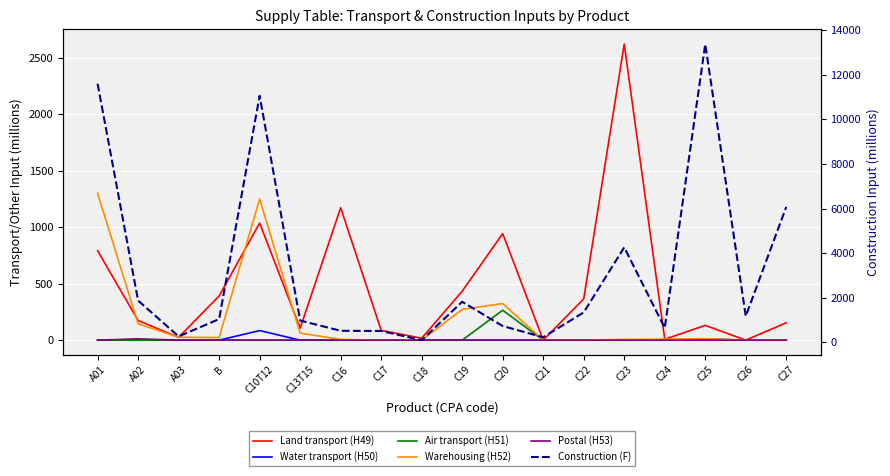

Which category has the lowest value in the Water transport (H50) series?

A01